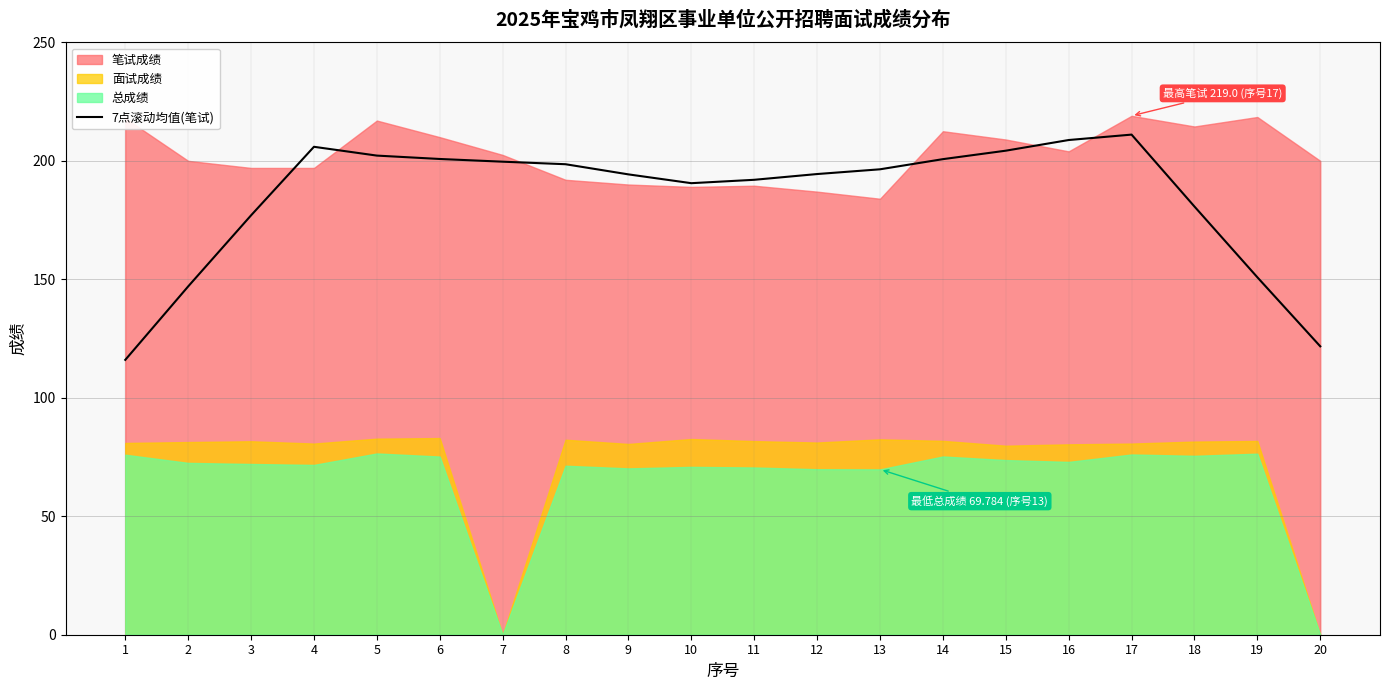

Is it true that 7点滚动均值(笔试) equals 264.0 at 14?

False